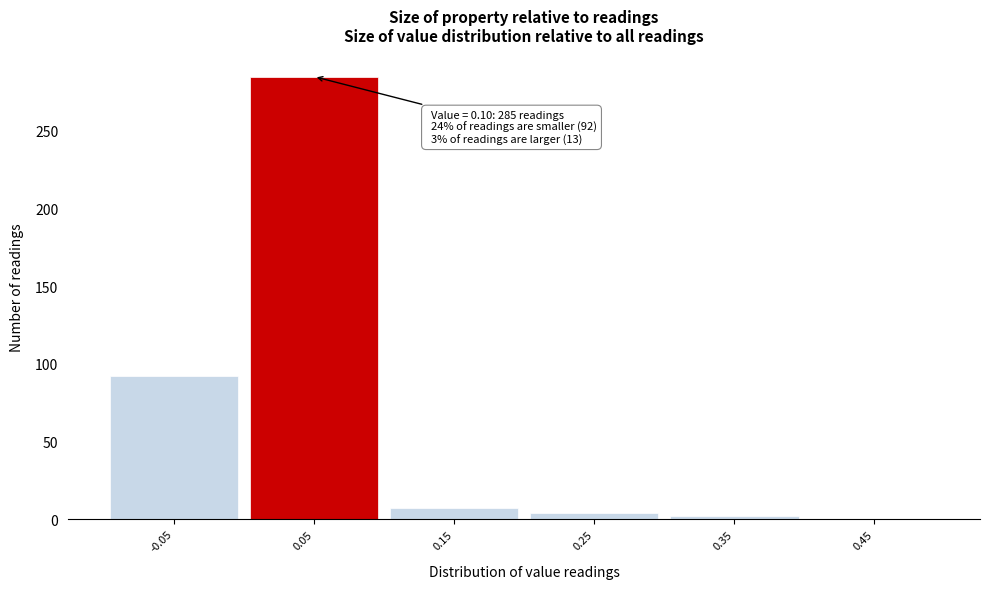

Reading left to right, transcribe all the data shown in this chart.

-0.05=92	0.05=285	0.15=7	0.25=4	0.35=2	0.45=0